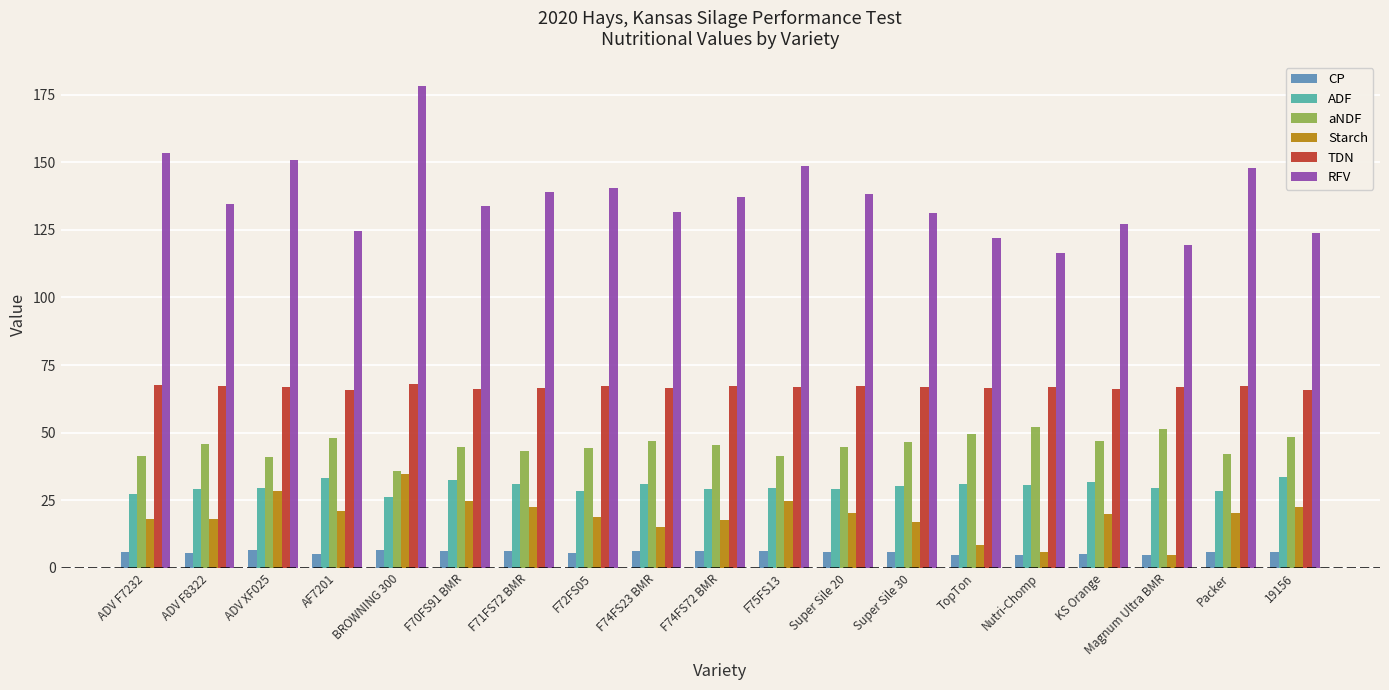

Rank the series at F74FS72 BMR from lowest to highest value.

CP, Starch, ADF, aNDF, TDN, RFV